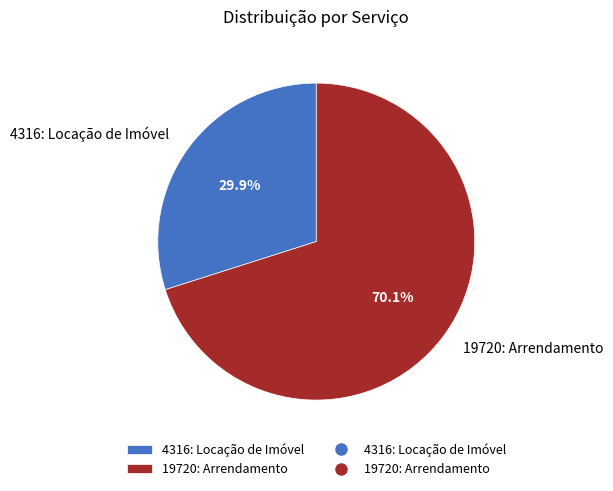

The 19720: Arrendamento slice represents 82% of the pie. True or false?

False